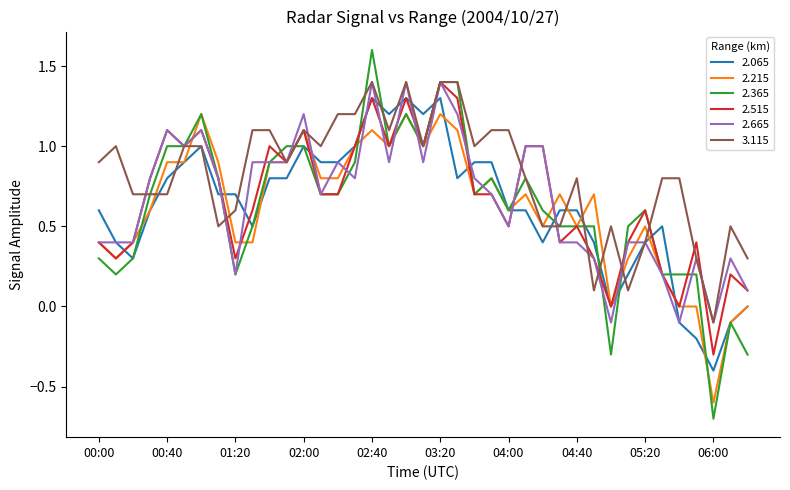

Does the chart display data point markers on the line(s)?

No